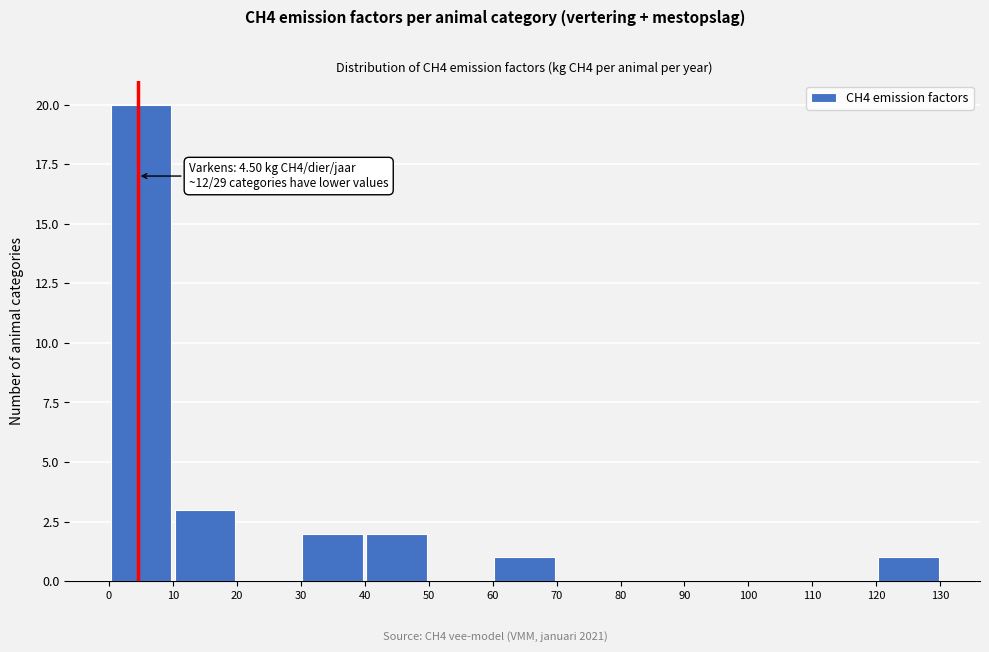

Over which range of the x-axis is the bar tallest?

0 to 10